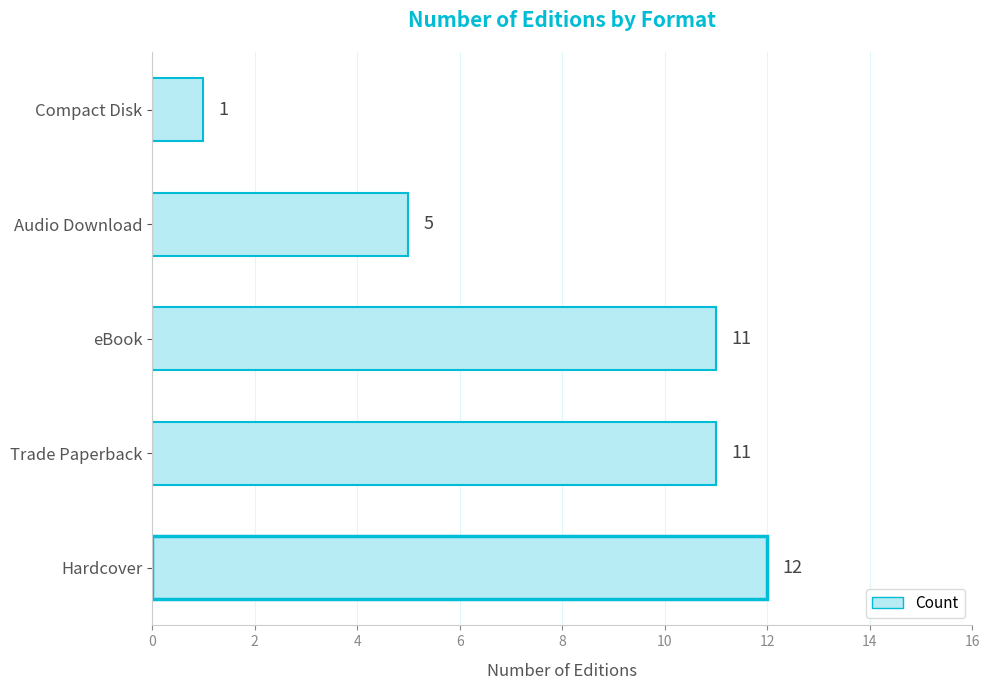

What is the difference between the maximum and minimum values?

11